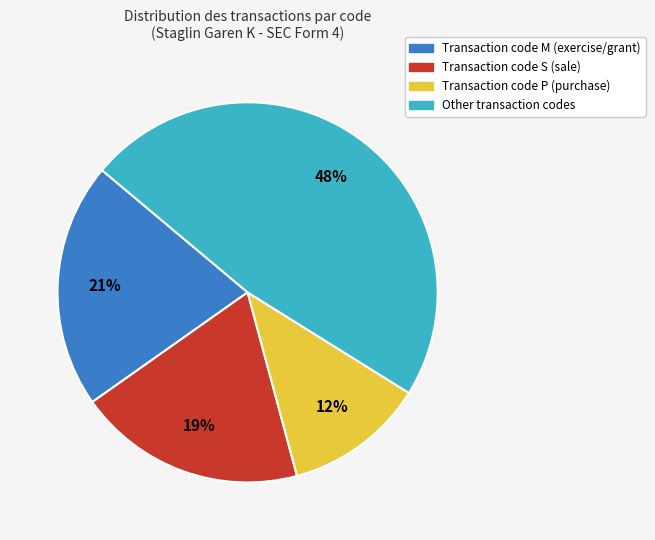

To the nearest percent, what is the difference between the largest and smallest slice percentages?

36%